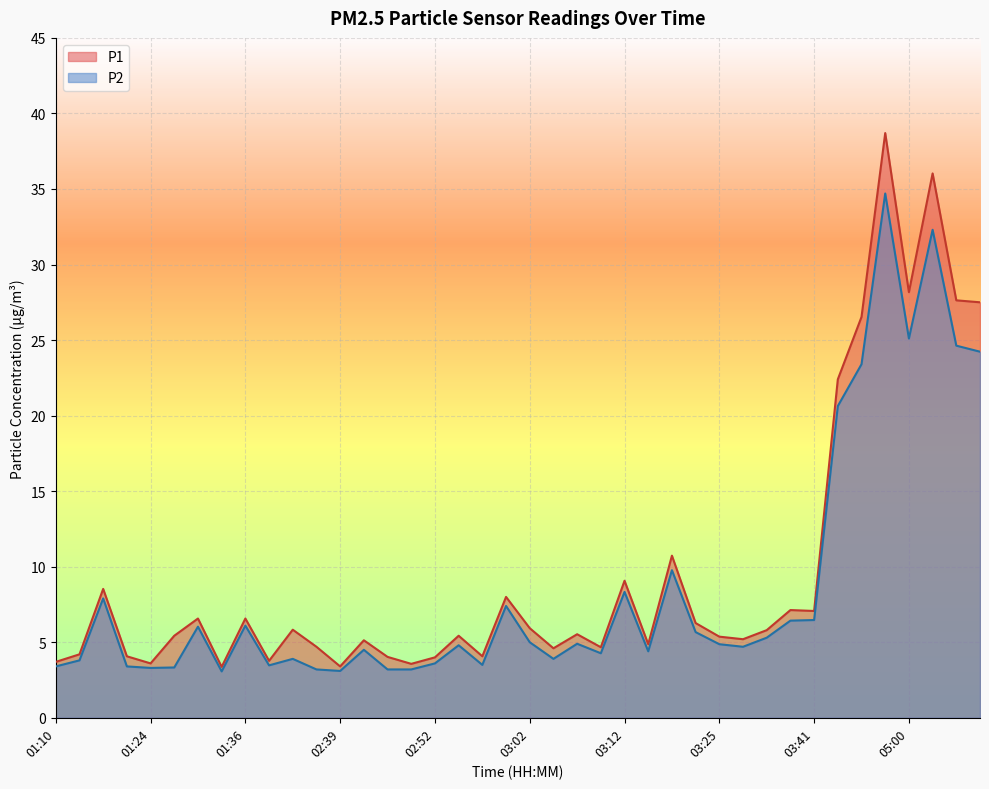

Rank the series by their maximum value, from lowest to highest.

P2, P1